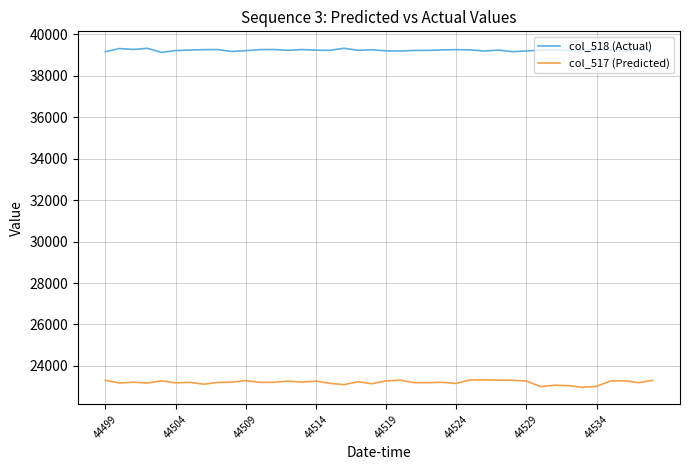

List the series in order of their overall mean, highest first.

col_518 (Actual), col_517 (Predicted)